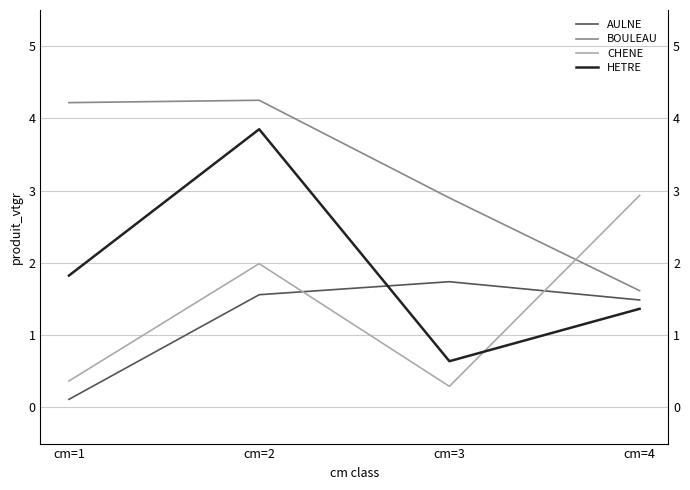

The value of CHENE at cm=1 is 0.4. True or false?

True